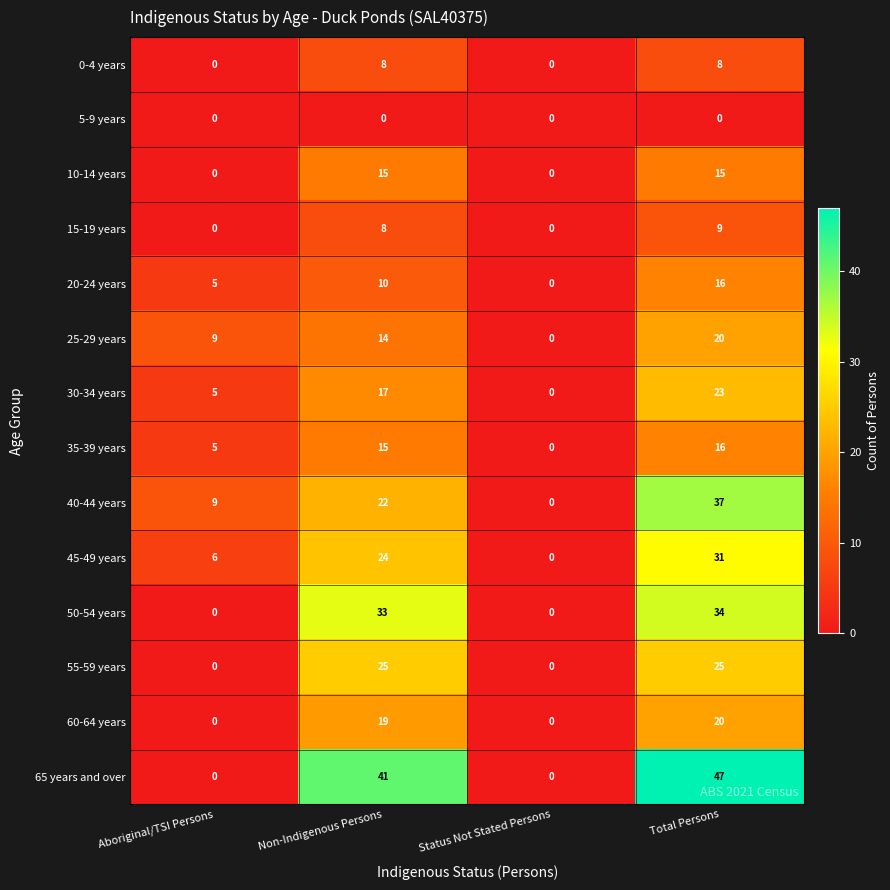

What is the sum of the 0-4 years values at Total Persons and Status Not Stated Persons?

8